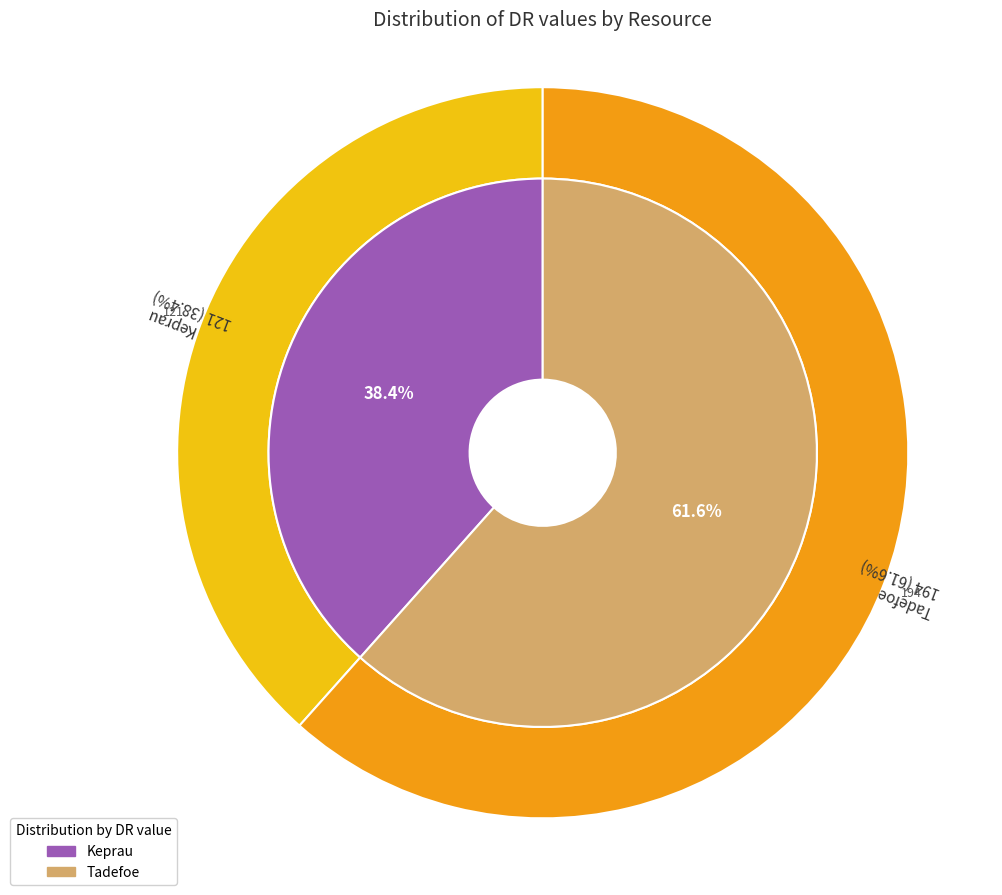

Combined, what portion of the pie is Tadefoe and Keprau?

100.0%